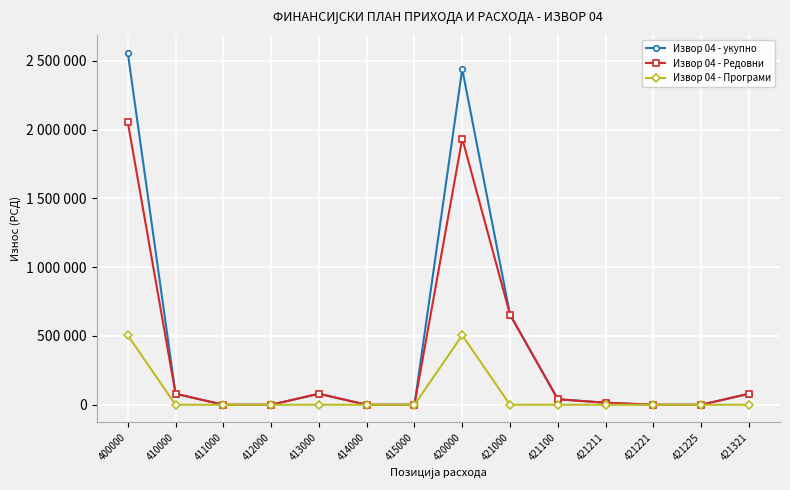

Which series has the widest spread of values?

Извор 04 - укупно